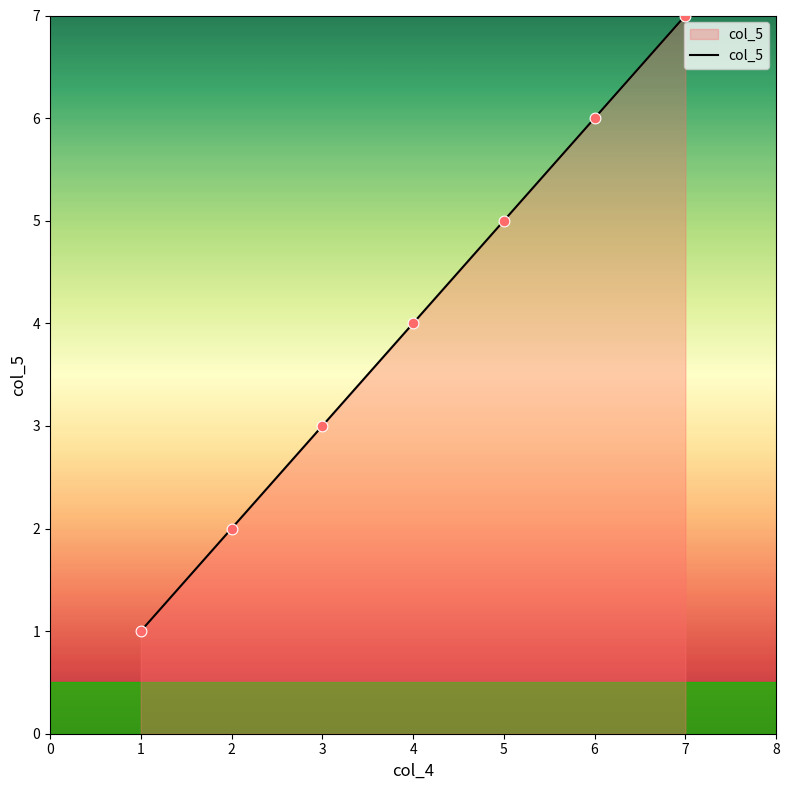

Approximately how many times larger is the value at 4 compared to 7?

0.6